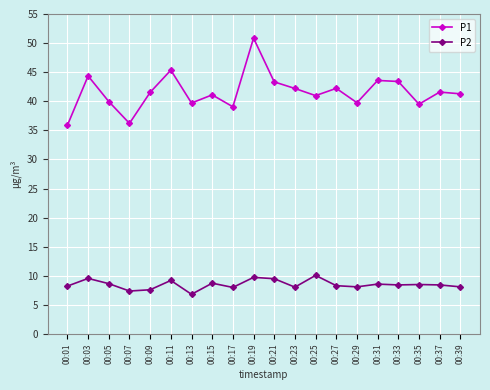

What is the greatest value displayed?

50.9